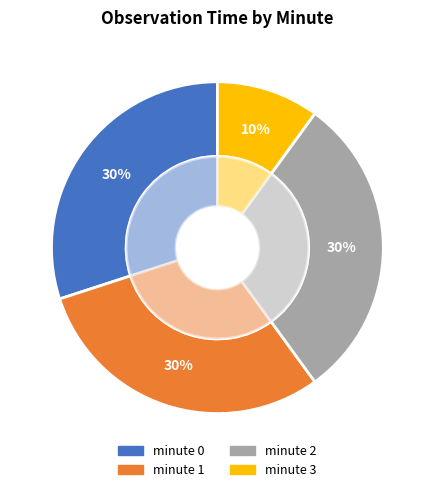

Between minute 2 and minute 0, which is larger?

minute 2